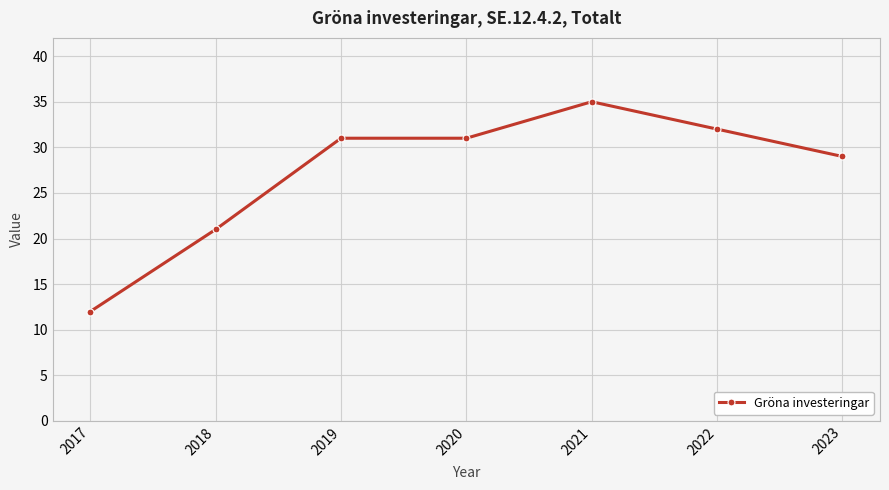

What is the approximate value at 2022, to the nearest 10?

30